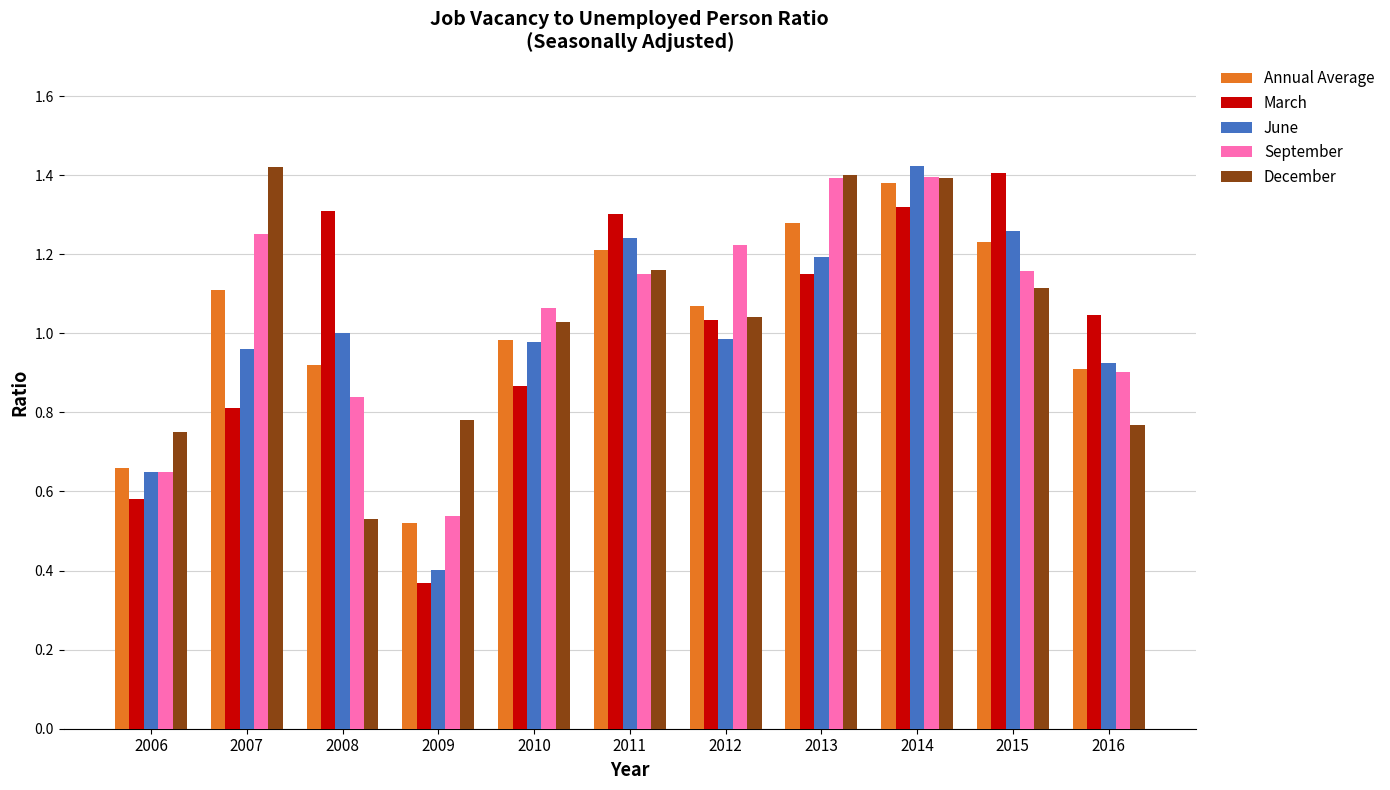

Which label corresponds to the smallest value in the chart?

2009